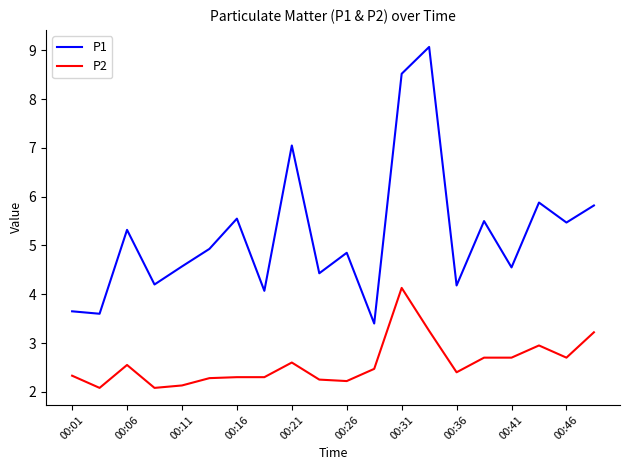

List the series in order of their peak value, highest first.

P1, P2